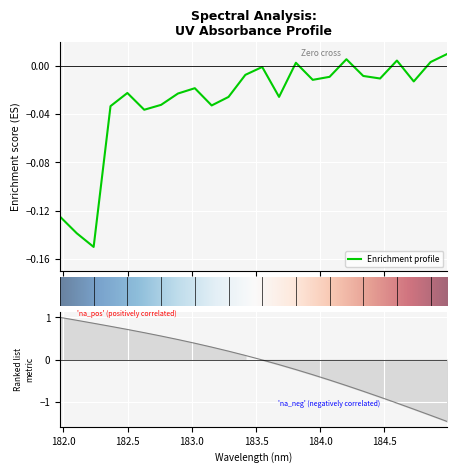

How many positive values are there?

5